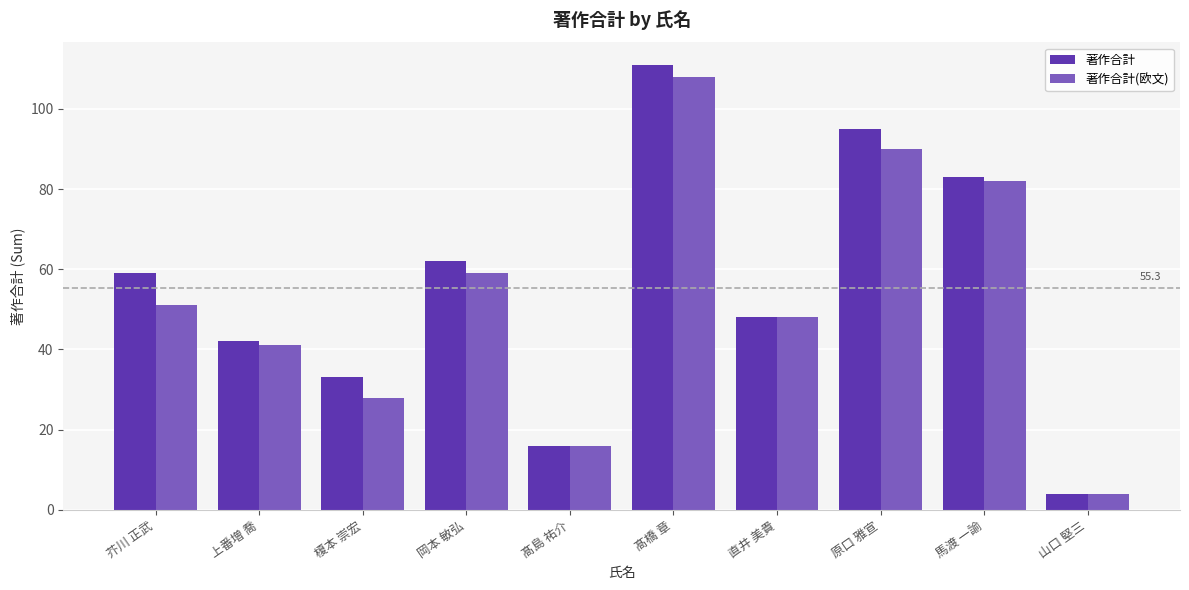

What is the label of the 5th bar from the right?

髙橋 章